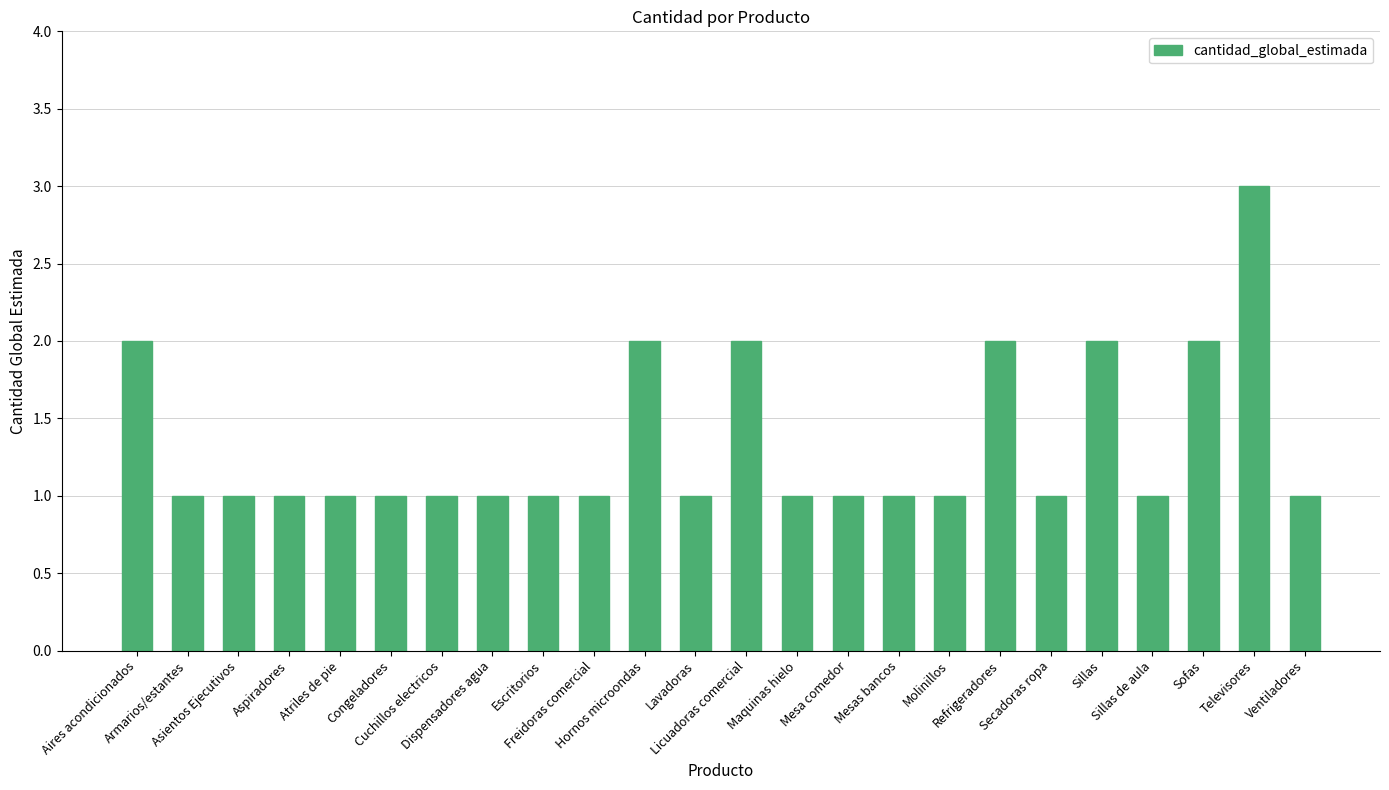

The chart shows a value of 1 at Aires acondicionados. True or false?

False